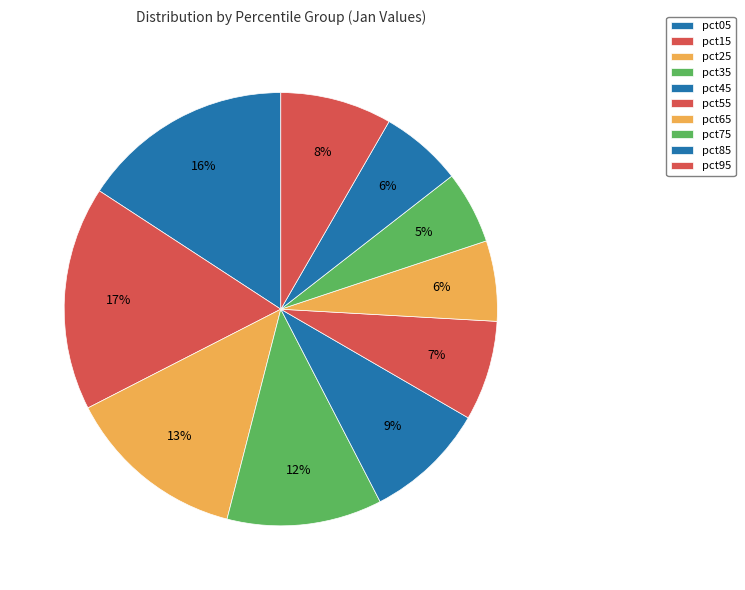

The pct55 slice represents 1% of the pie. True or false?

False